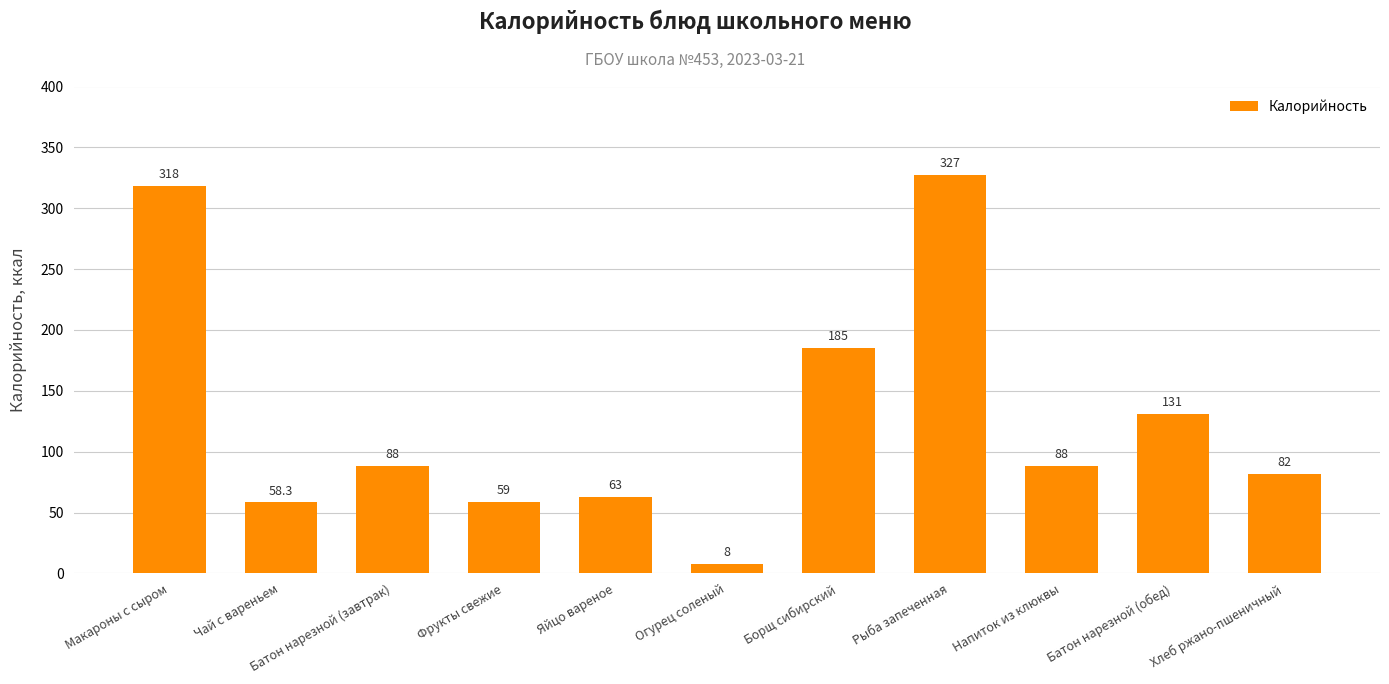

The chart shows a value of 131.0 at Батон нарезной (обед). True or false?

True